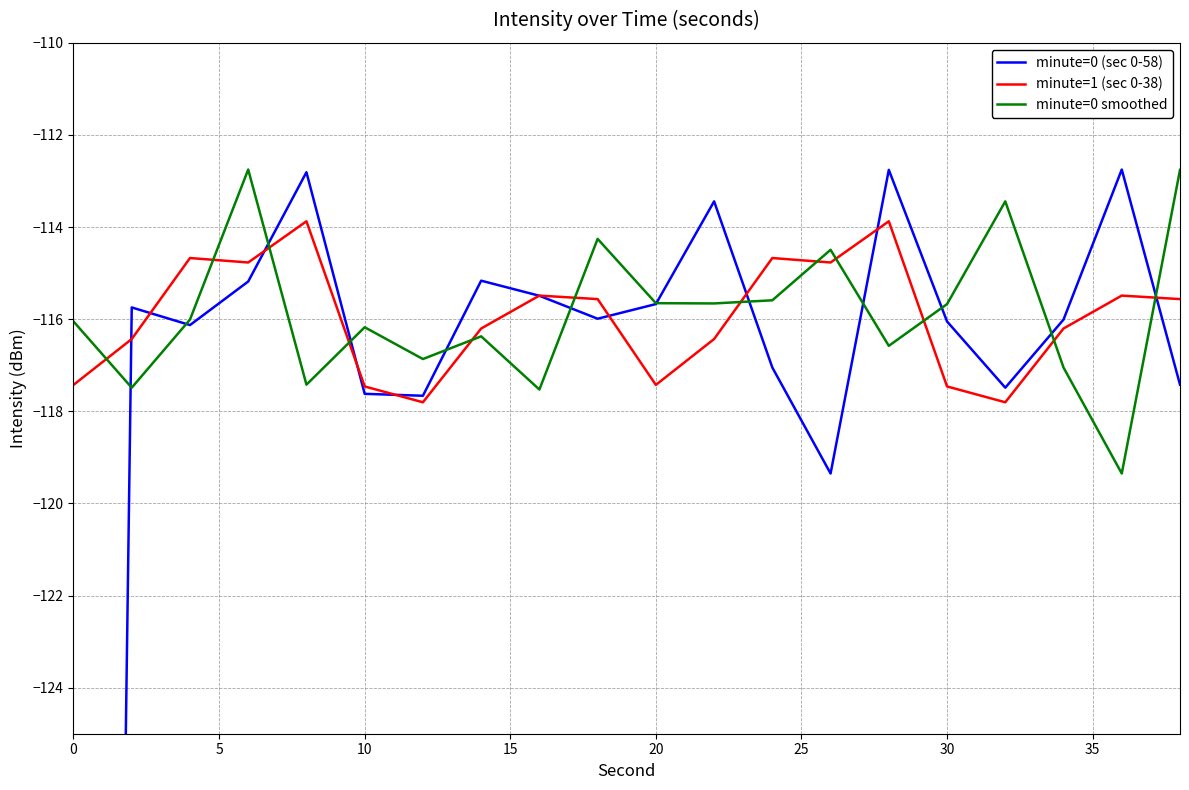

What is the lowest value of the minute=1 (sec 0-38) series?

-117.8